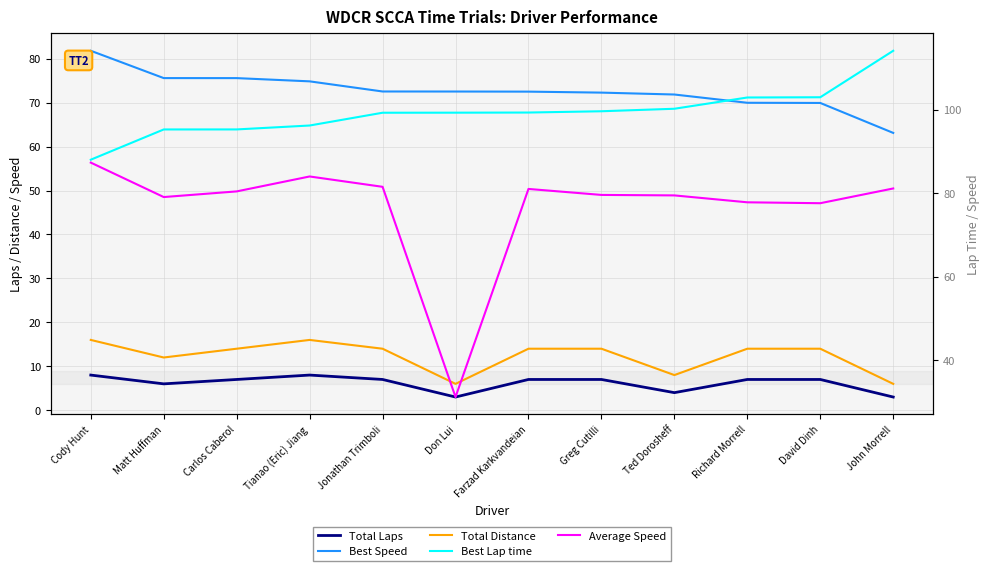

Where is the first local minimum for Total Distance?

Matt Huffman